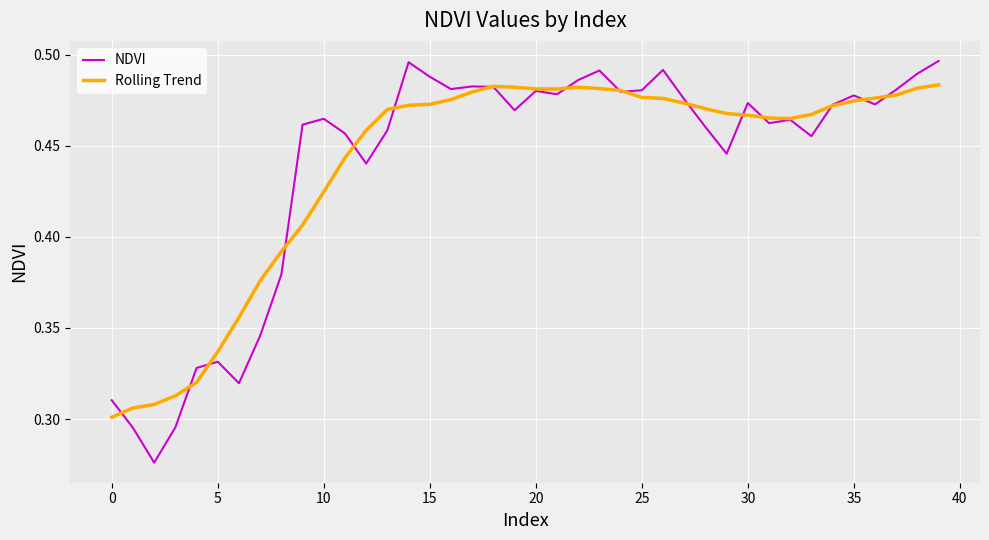

How many lines are shown in the chart?

2